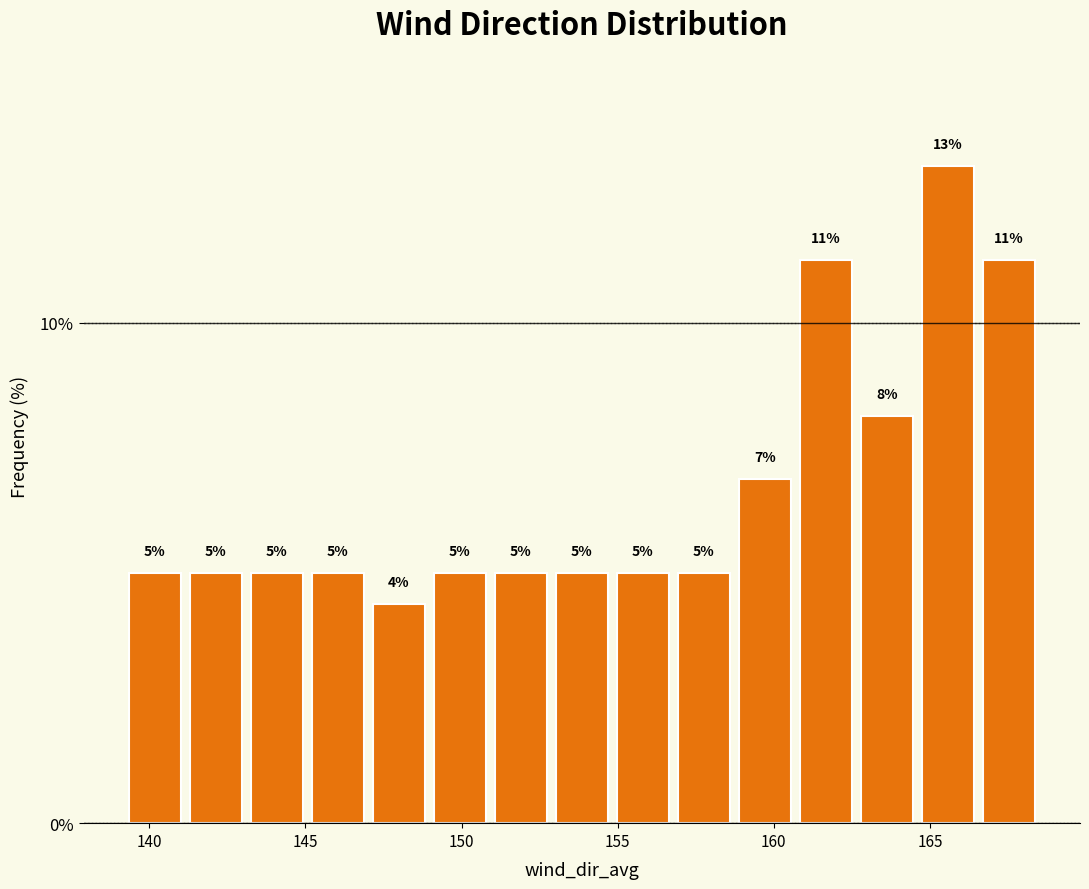

Around what value on the x-axis is the tallest bar? Give the approximate position of its centre, as read against the axis.

165.5